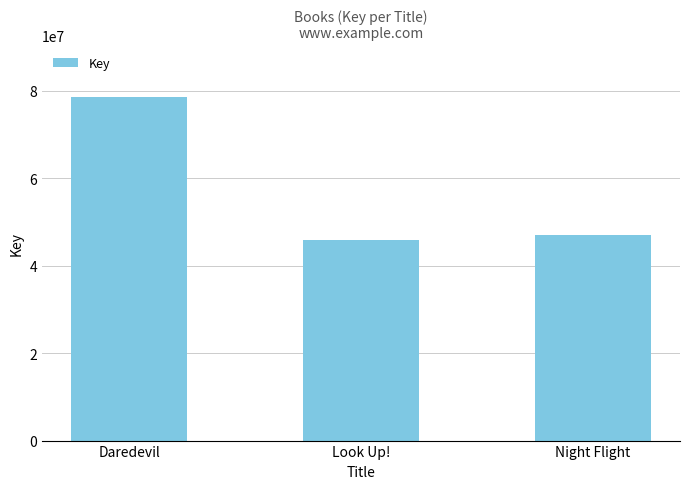

What position from the right is Night Flight?

1